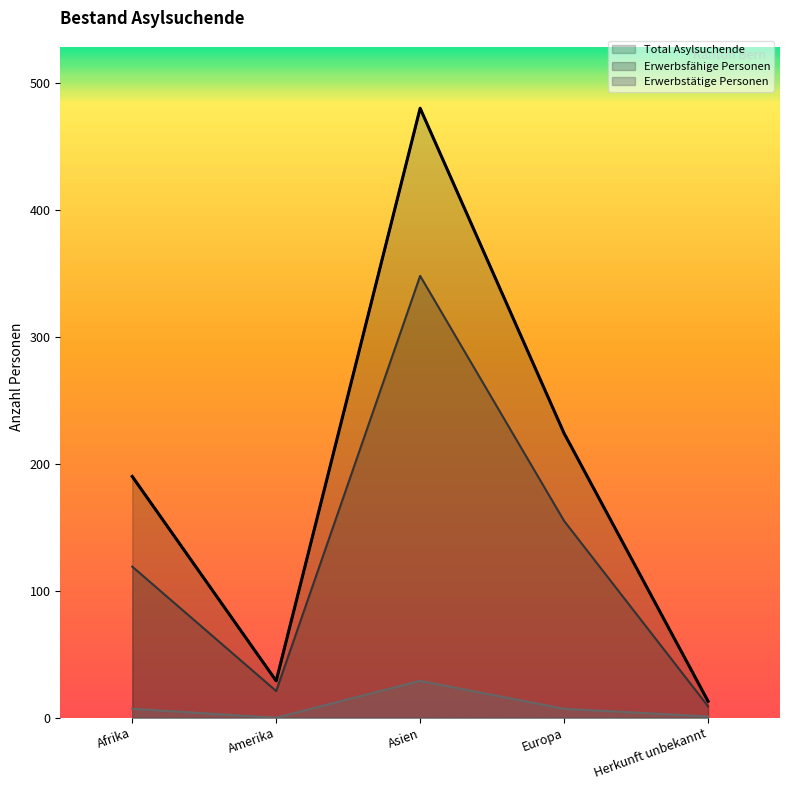

What is the maximum value shown in the chart?

480